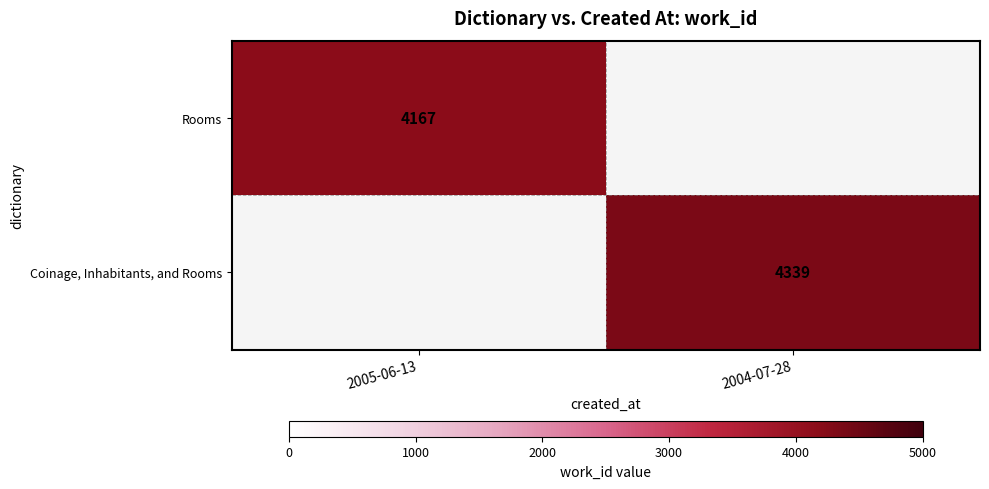

The Rooms series shows 5845 at 2005-06-13. True or false?

False